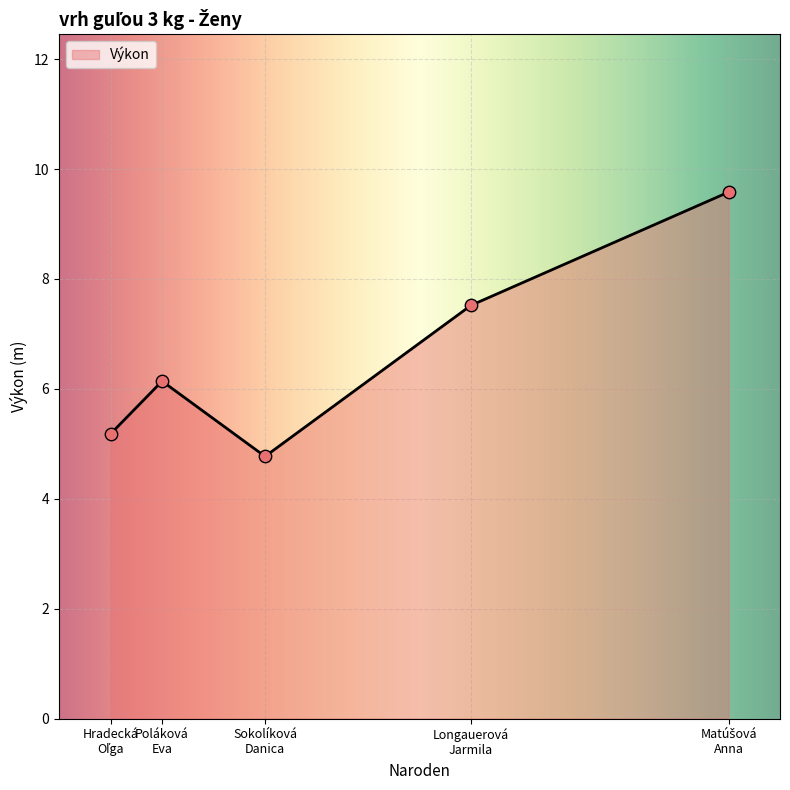

What is the change in value from Poláková
Eva to Matúšová
Anna?

+3.4